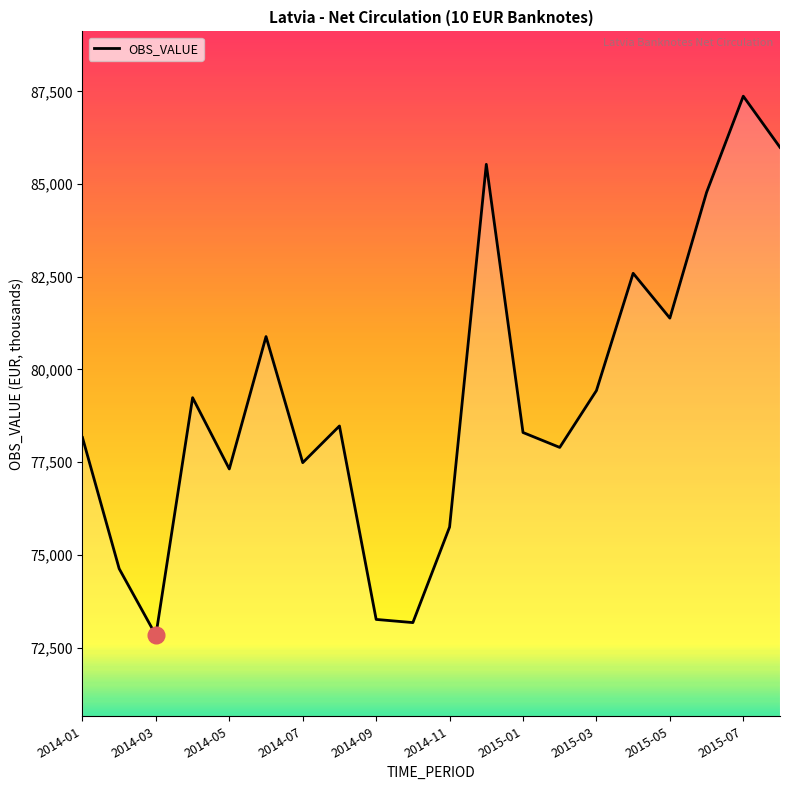

What is the maximum value shown in the chart?

87368.4